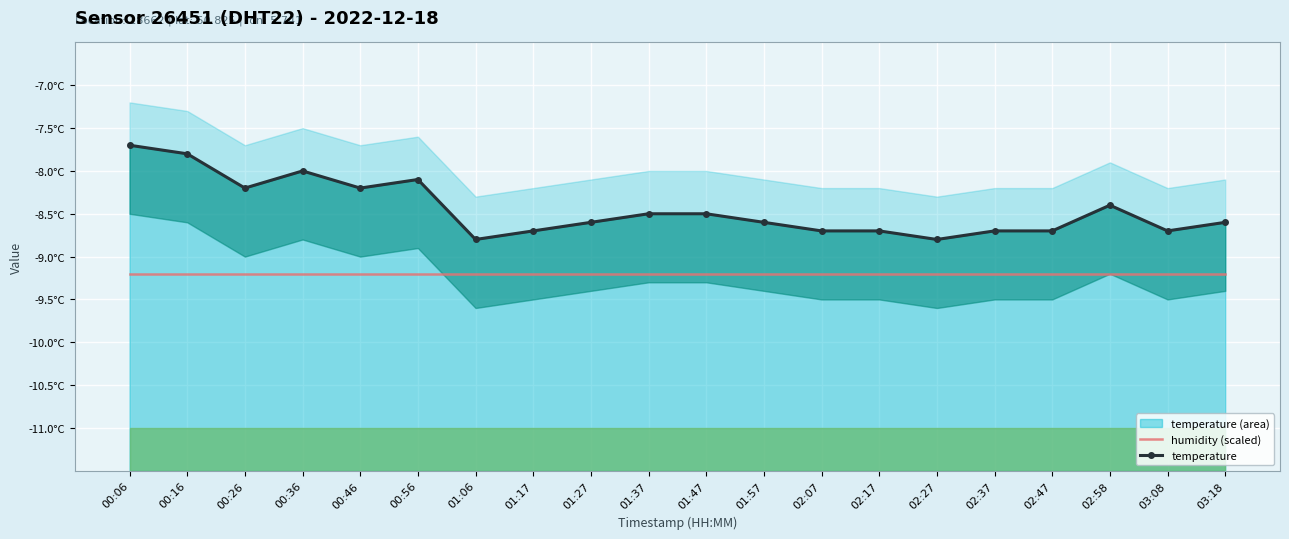

Between 03:08 and 03:18, which series saw the biggest shift?

temperature